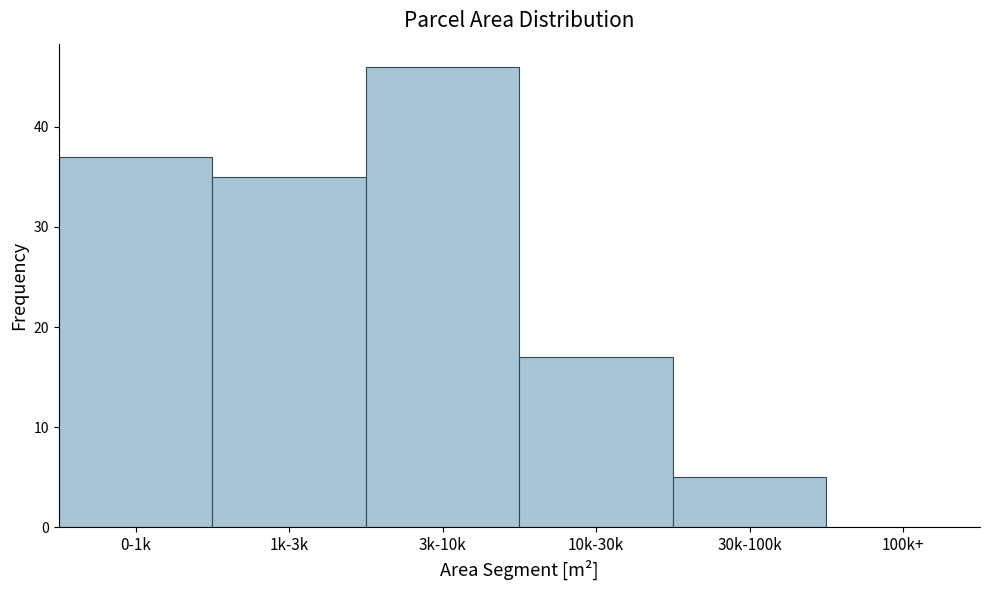

Reading right to left, what are all the values shown in this chart?

100k+=0	30k-100k=5	10k-30k=17	3k-10k=46	1k-3k=35	0-1k=37